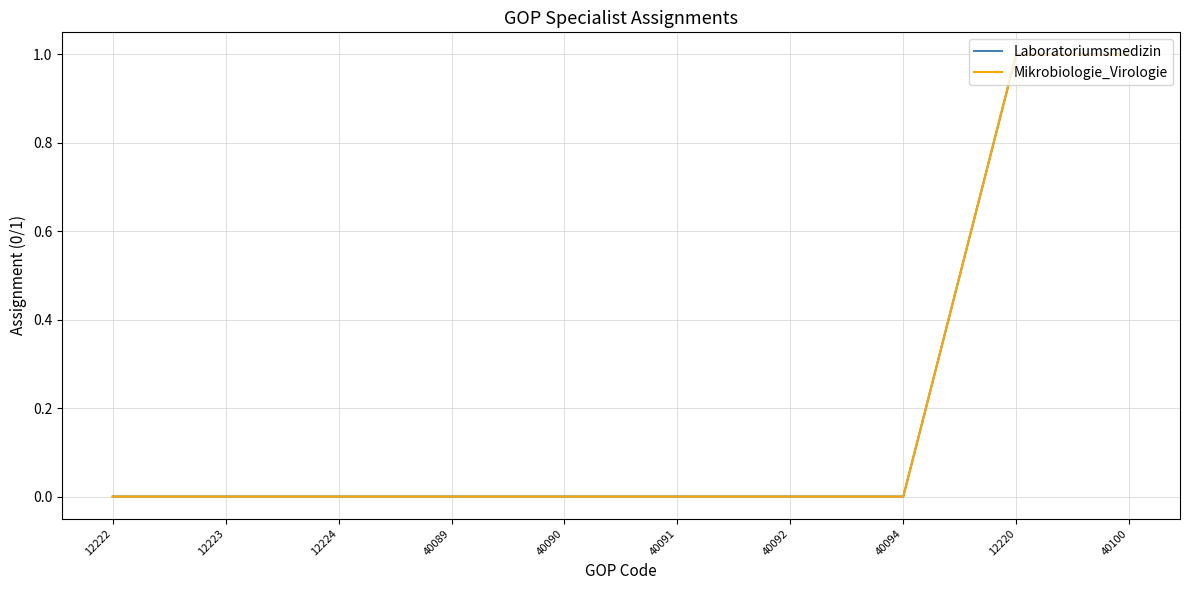

Does the chart have visible grid lines?

Yes